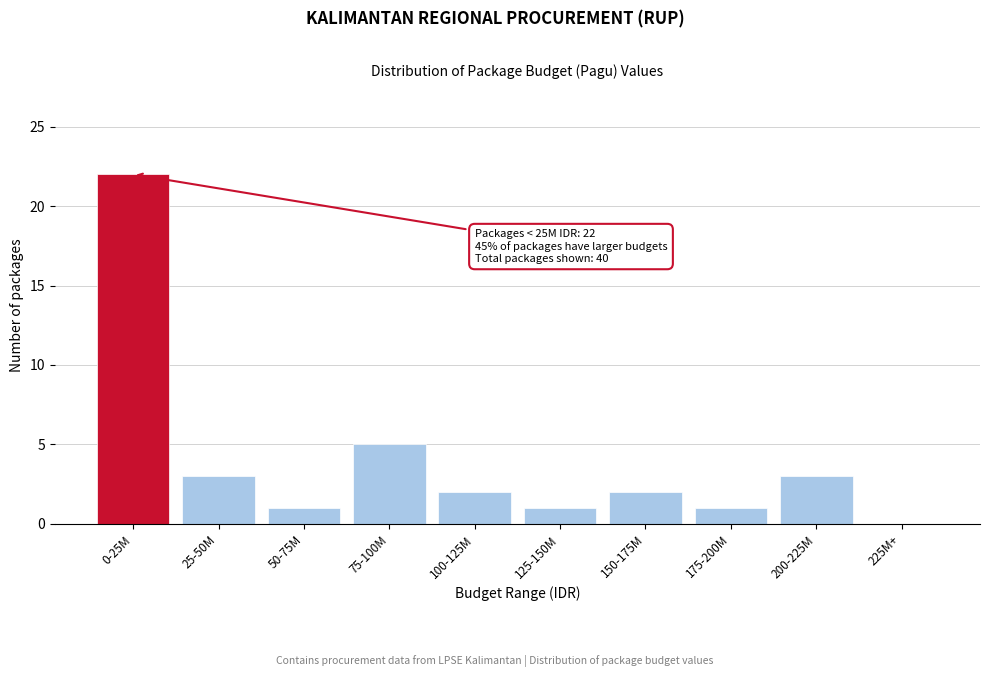

Reading left to right, list all the values displayed in this chart.

0-25M=22	25-50M=3	50-75M=1	75-100M=5	100-125M=2	125-150M=1	150-175M=2	175-200M=1	200-225M=3	225M+=0